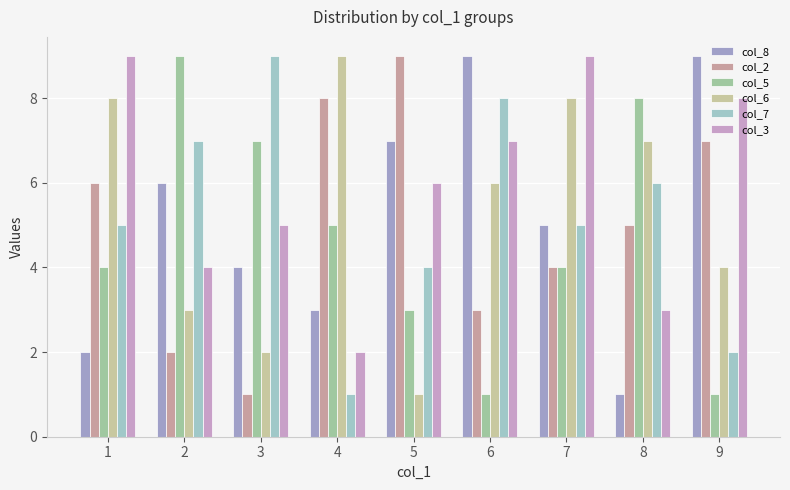

What are all the series names shown in the legend?

col_8, col_2, col_5, col_6, col_7, col_3